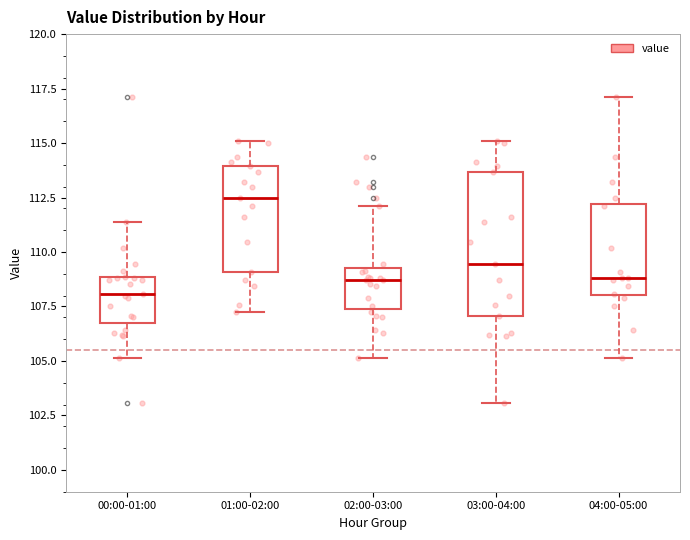

Reading left to right, read every box against the y-axis: the position of its median line, the range the box covers, and the ends of its whiskers. The values are not printed on the chart, so give them approximately, as read against the axis.

00:00-01:00: median 108.0, box 106.5 to 109.0, whiskers 105.0 to 111.5
01:00-02:00: median 112.5, box 109.0 to 114.0, whiskers 107.0 to 115.0
02:00-03:00: median 108.5, box 107.5 to 109.5, whiskers 105.0 to 112.0
03:00-04:00: median 109.5, box 107.0 to 113.5, whiskers 103.0 to 115.0
04:00-05:00: median 109.0, box 108.0 to 112.0, whiskers 105.0 to 117.0